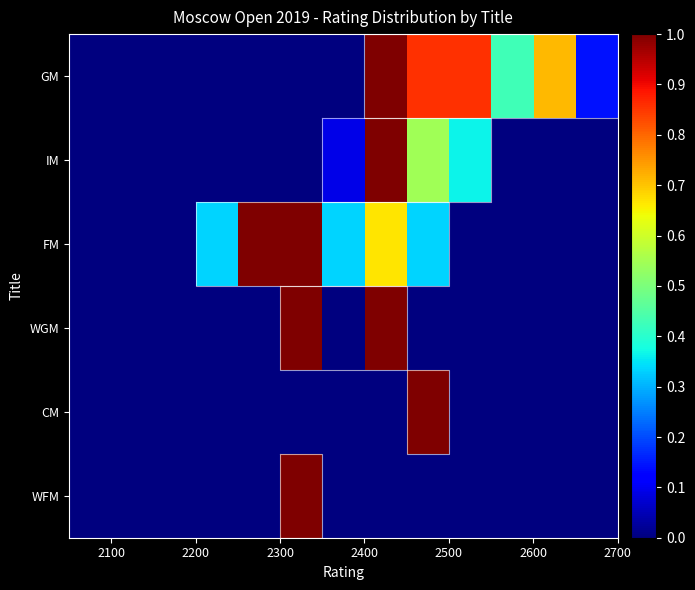

Which series has the widest spread of values?

GM